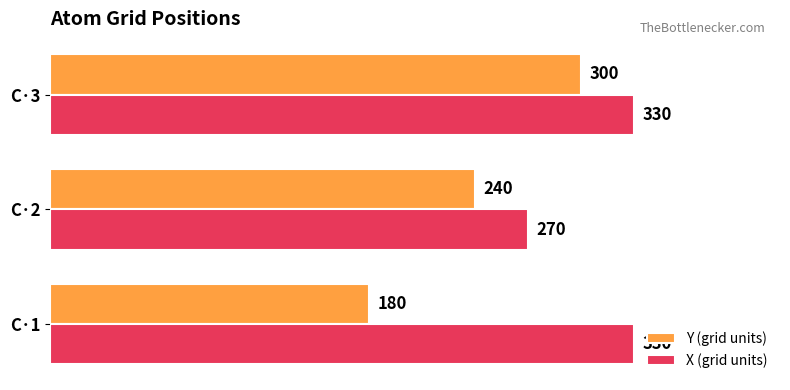

What is the difference between the maximum and minimum values in the Y (grid units) series?

120